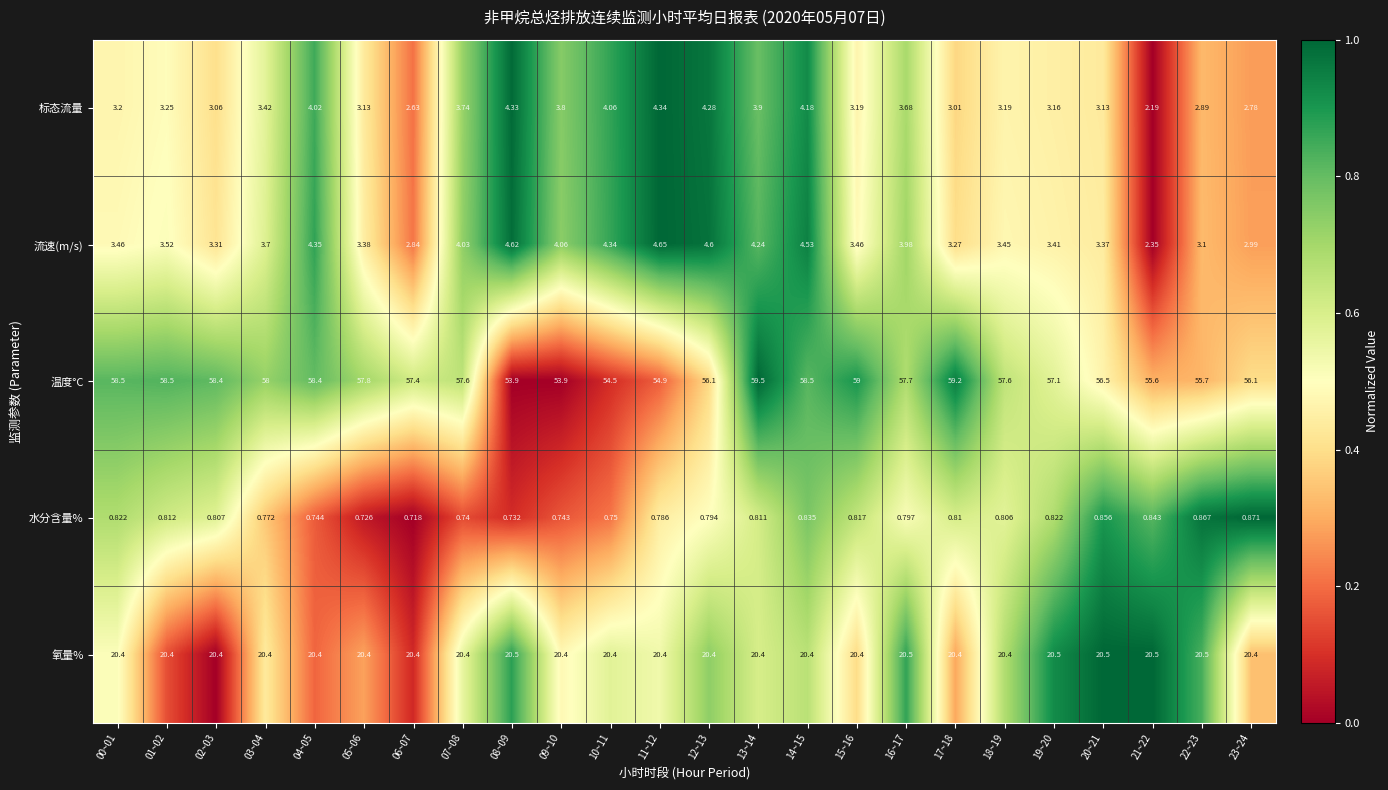

At how many categories does at least one series exceed 0?

24